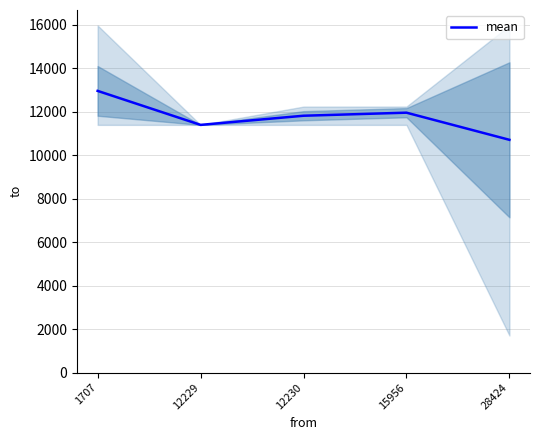

What is the greatest value displayed?

12950.8